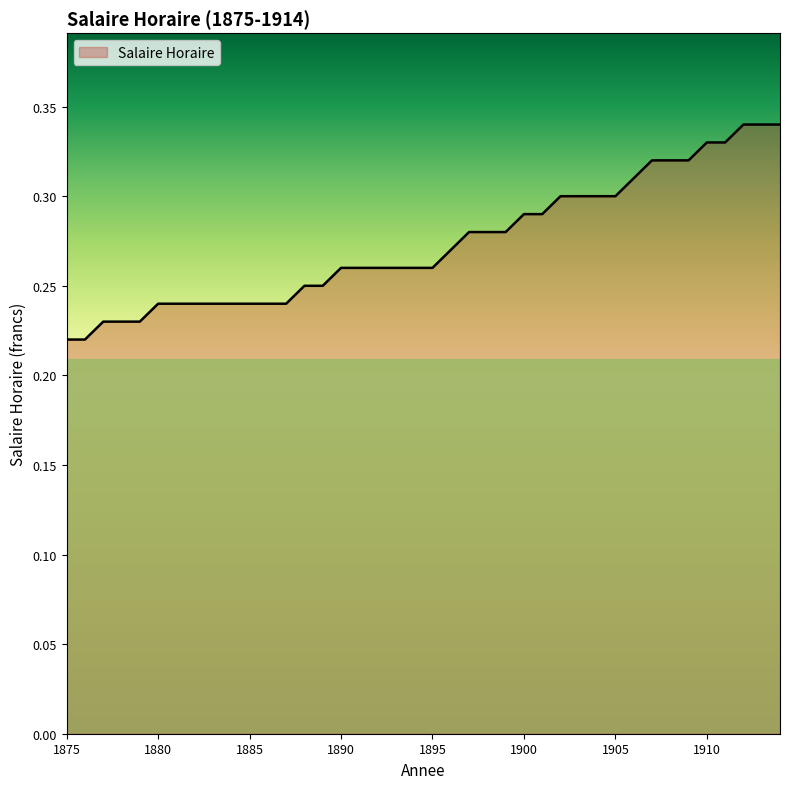

Does the chart have visible grid lines?

No